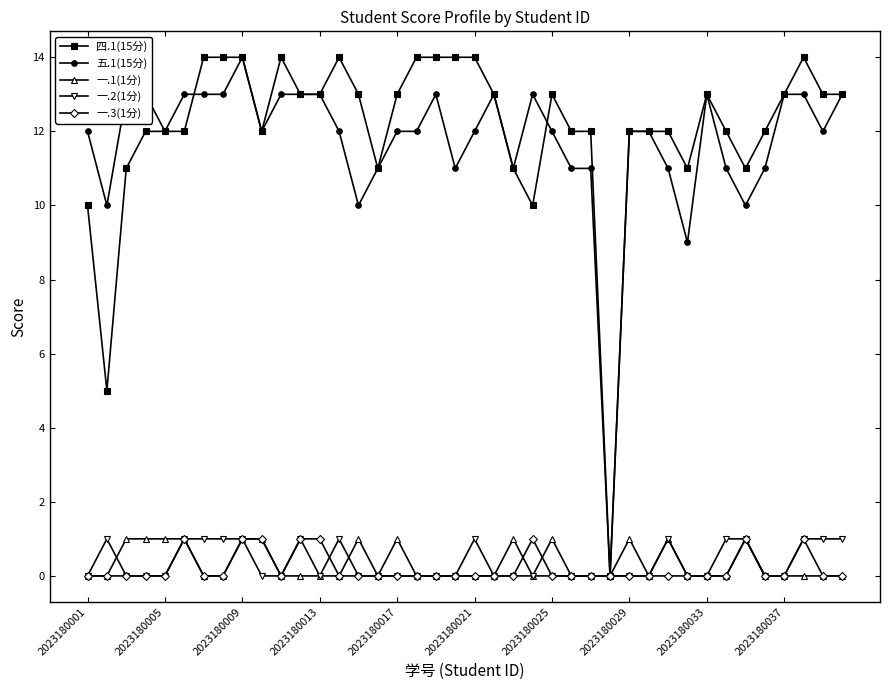

What is the maximum value shown in the chart?

14